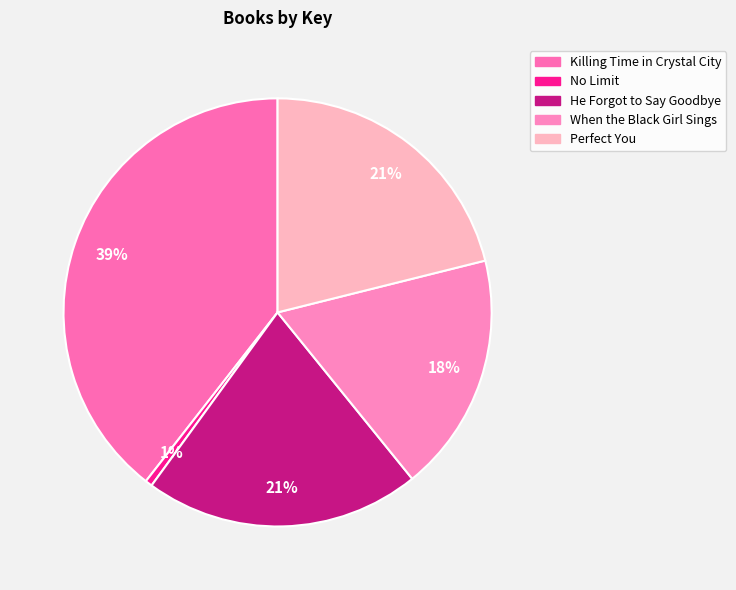

Do No Limit and Killing Time in Crystal City together represent more than half of the pie?

No